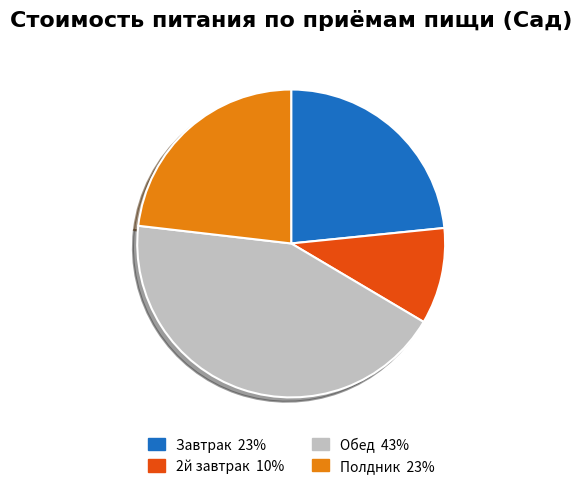

Does any single category account for the majority?

No